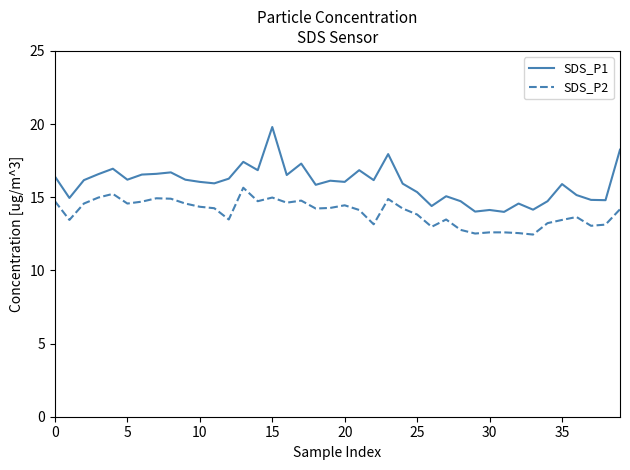

Which series has the largest range (max minus min)?

SDS_P1